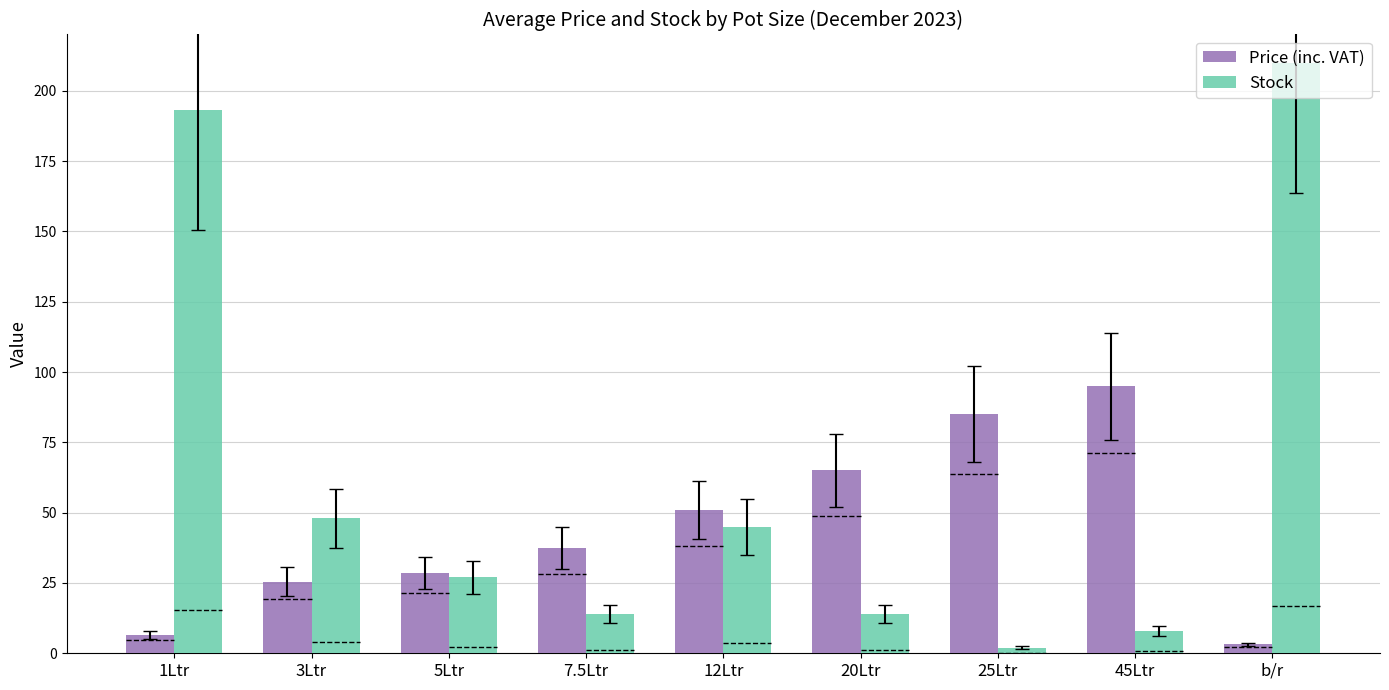

Does the chart contain stacked bars?

No